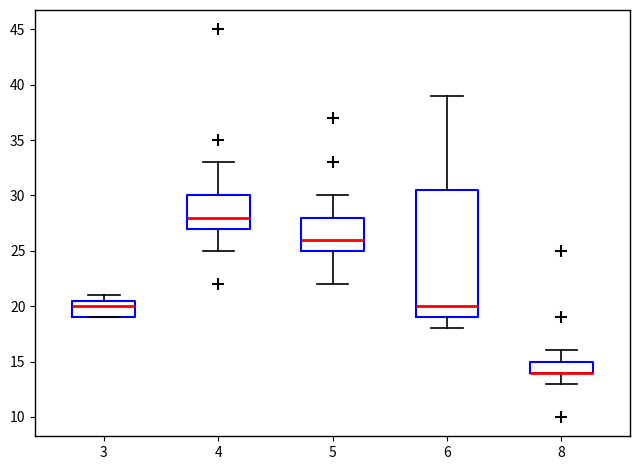

Which box is the tallest, from its lower edge to its upper edge?

6